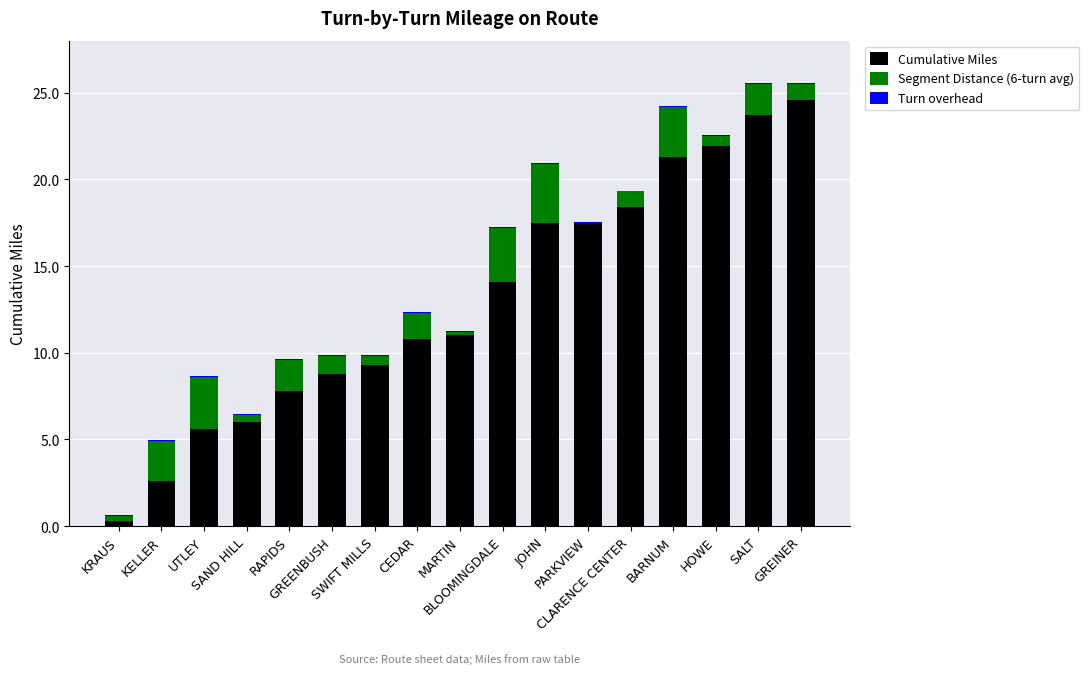

What is the sum of all Cumulative Miles values?

221.2